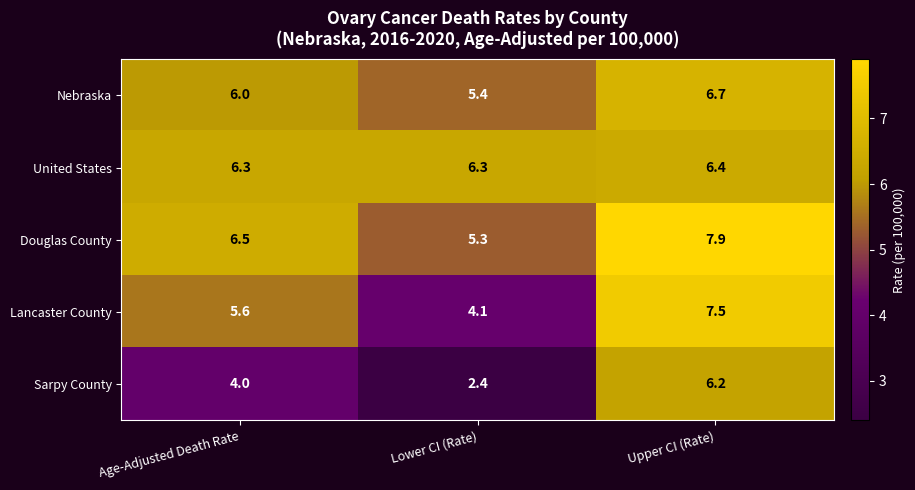

The Sarpy County series shows 3.1 at Lower CI (Rate). True or false?

False